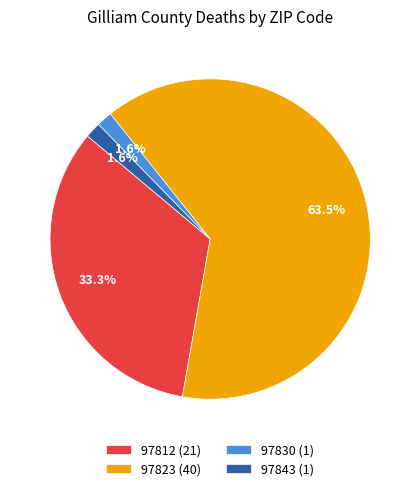

How many segments does this pie chart have?

4